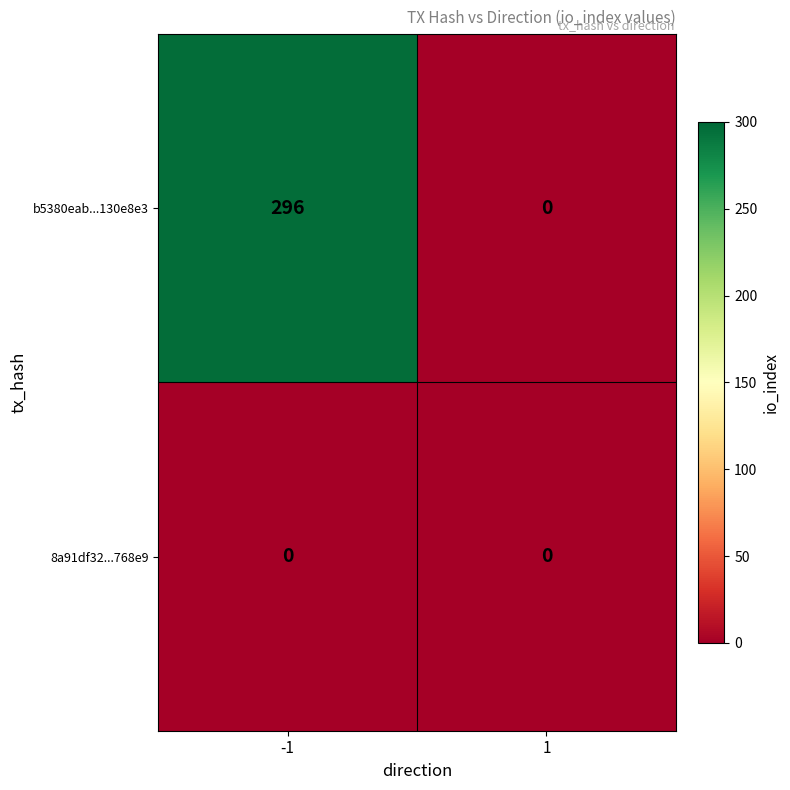

What is the difference between the maximum and minimum values in the b5380eab...130e8e3 series?

296